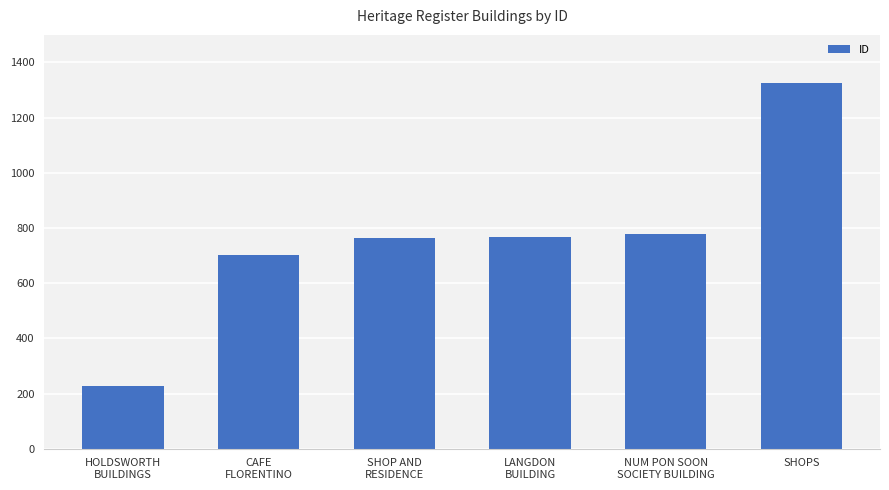

Count the number of data series in this chart.

1